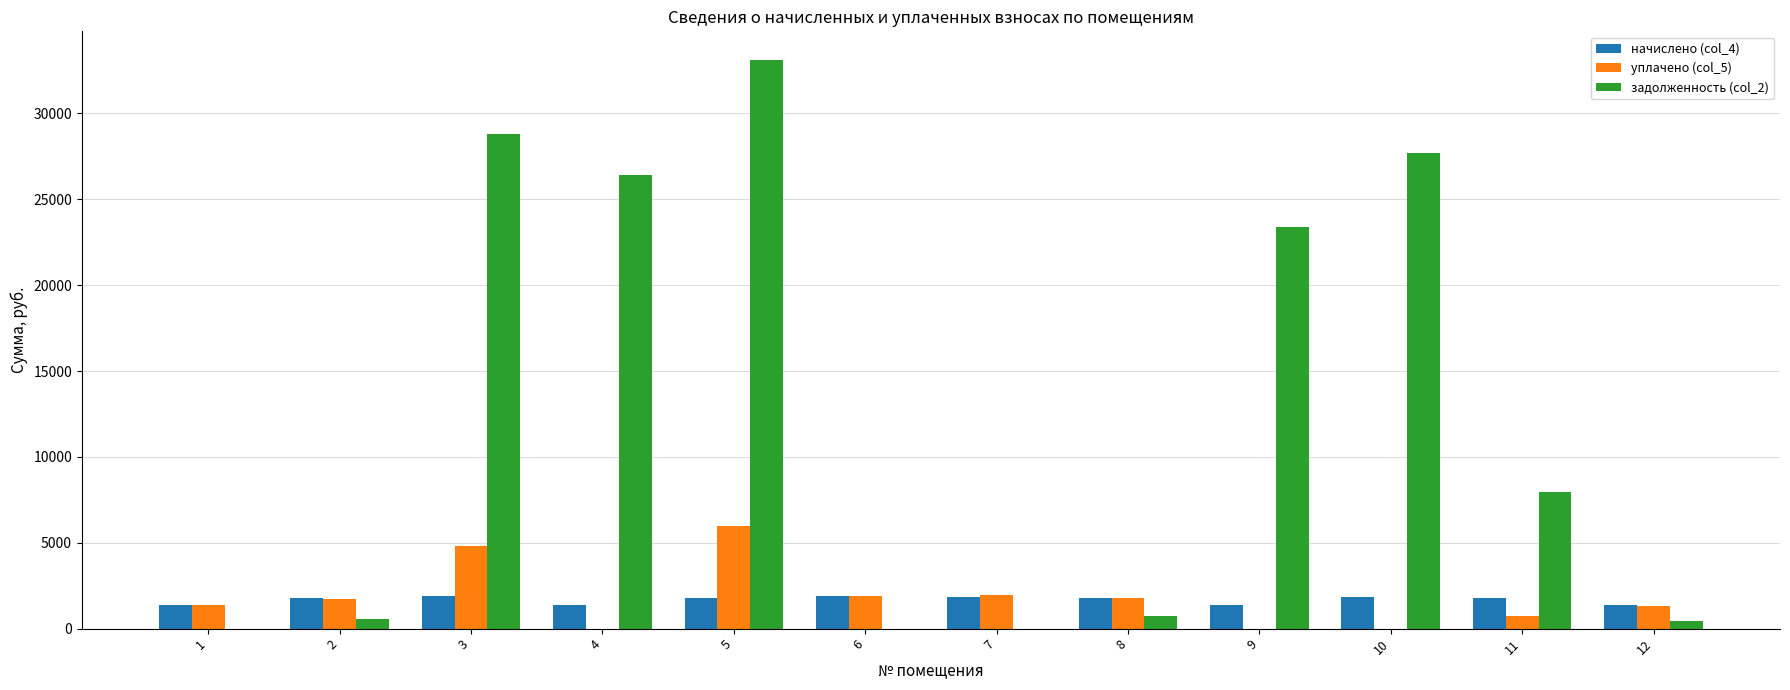

How many data points in уплачено (col_5) are above 1737?

6